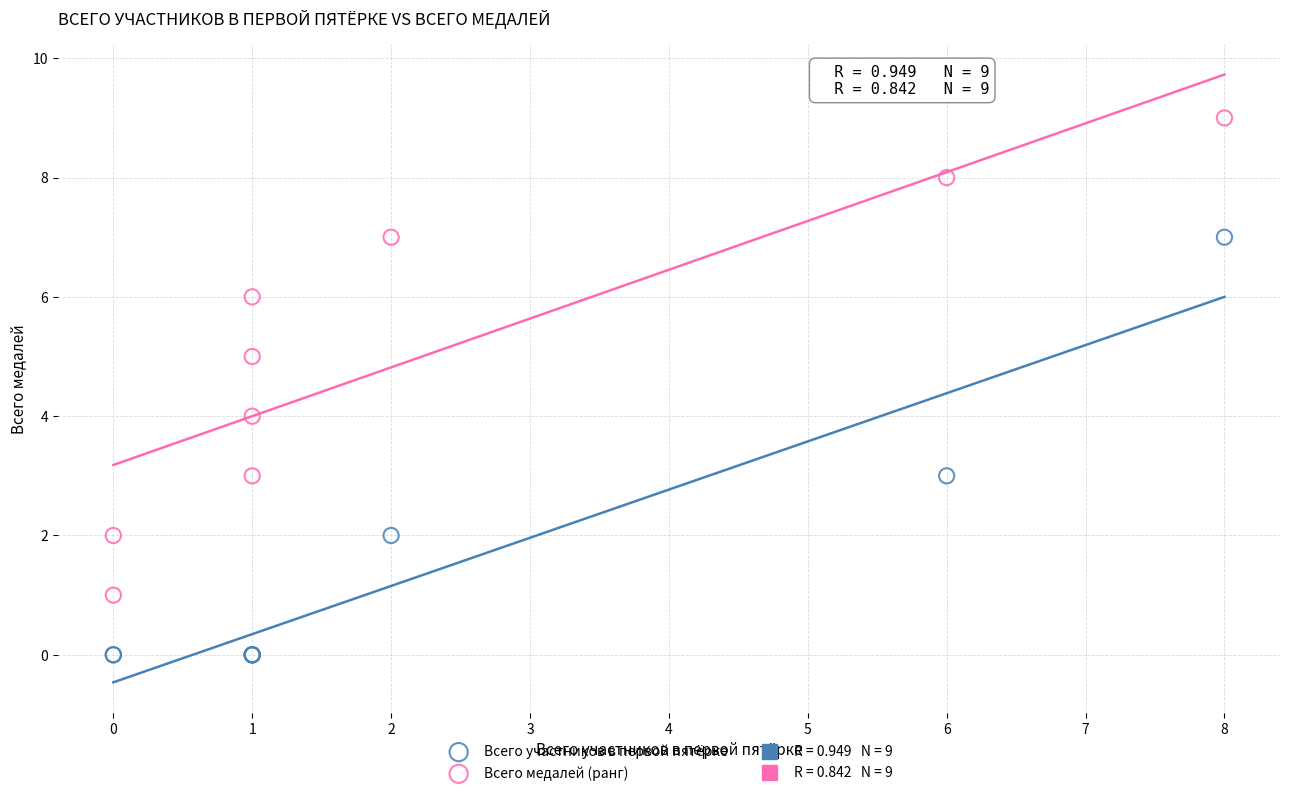

Which series has the widest spread of Y values?

Всего медалей (ранг)